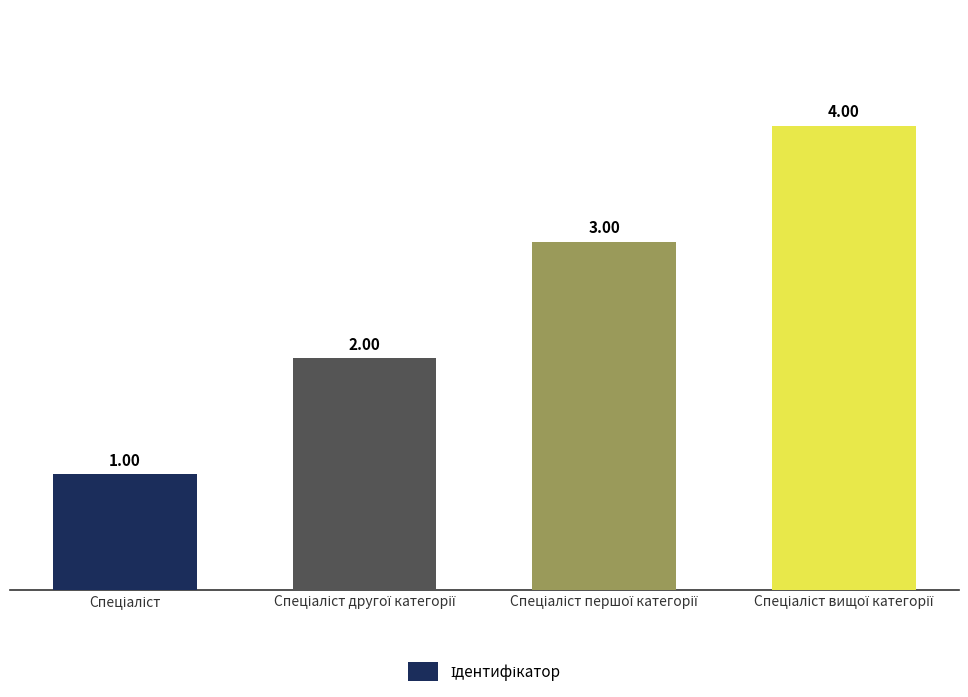

What is the value of the 3rd bar from the left?

3